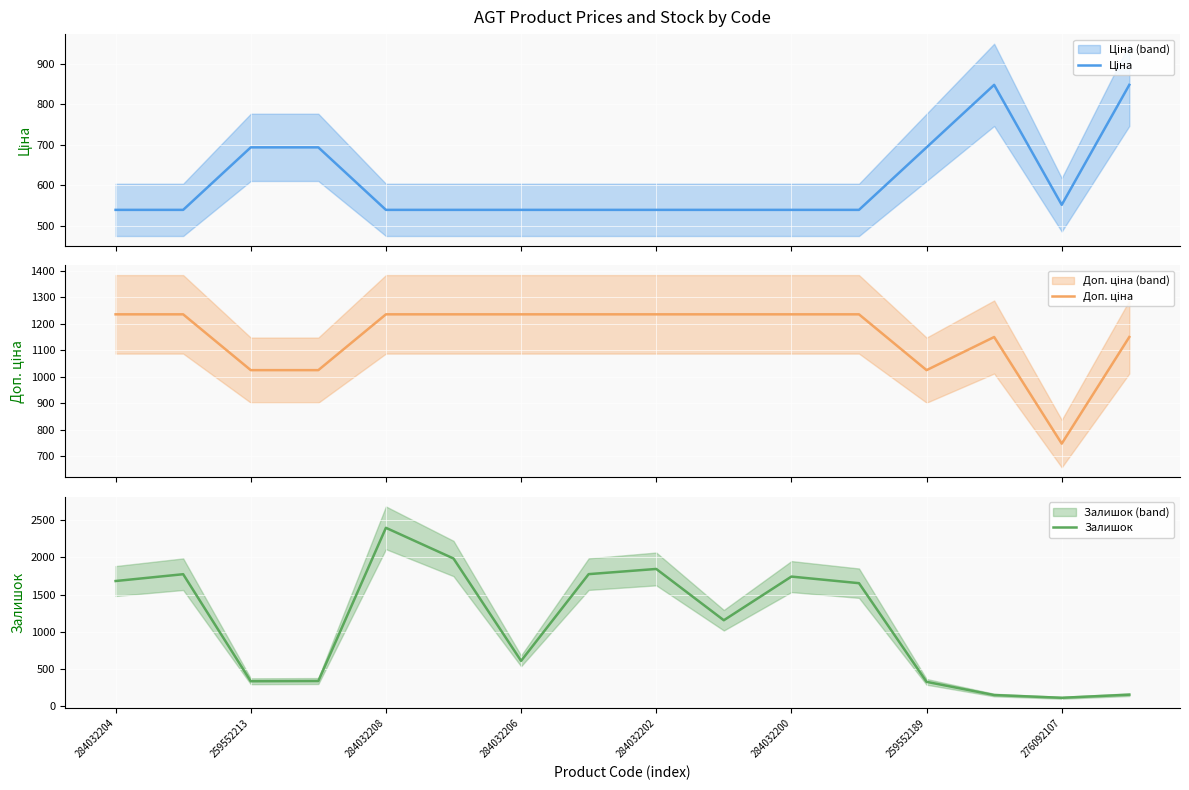

Reading left to right, list all the values displayed in this chart.

Ціна: 539.0	539.0	693.7	693.7	539.0	539.0	539.0	539.0	539.0	539.0	539.0	539.0	693.7	848.4	551.5	848.4
Доп. ціна: 1235.4	1235.4	1024.6	1024.6	1235.4	1235.4	1235.4	1235.4	1235.4	1235.4	1235.4	1235.4	1024.6	1149.7	747.0	1149.7
Залишок: 1682.0	1774.0	330.0	333.0	2400.0	1986.0	605.0	1775.0	1845.0	1153.0	1742.0	1653.0	322.0	144.0	107.0	149.0